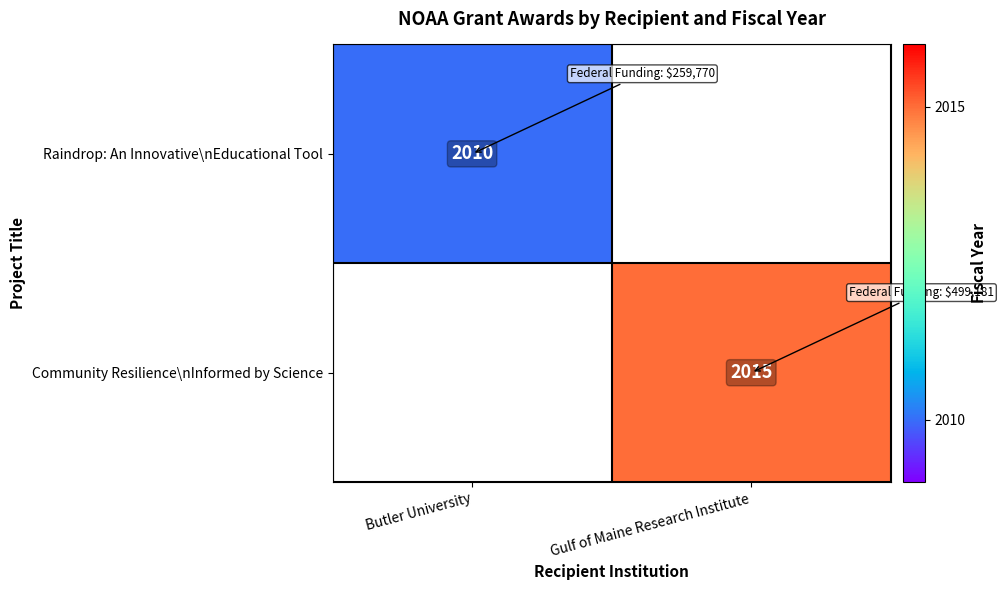

Is it true that Community Resilience\nInformed by Science equals 3168 at Gulf of Maine Research Institute?

False